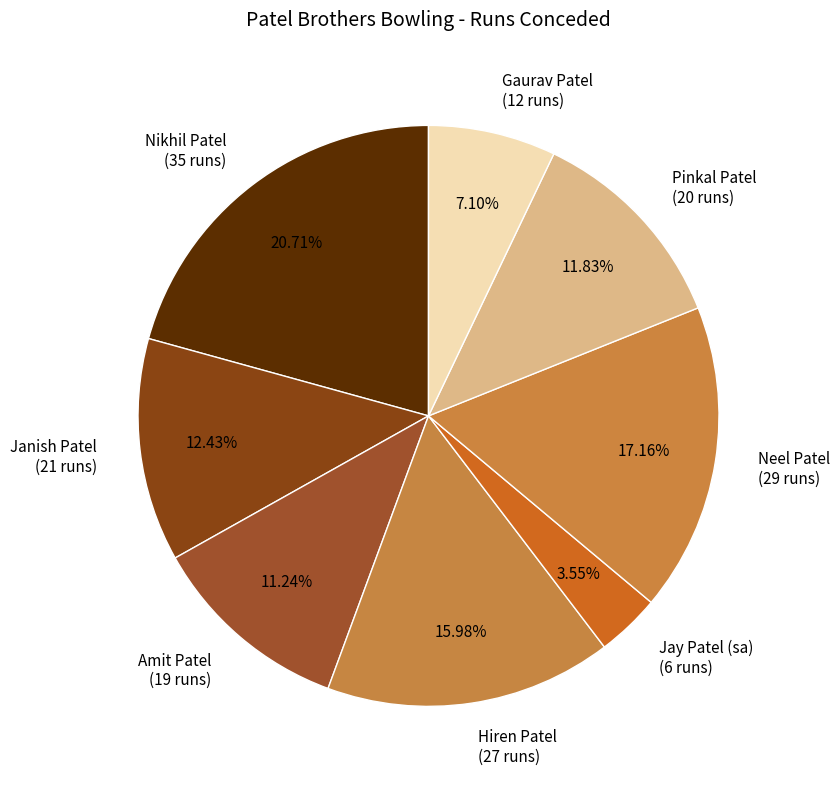

Does any single category account for the majority?

No